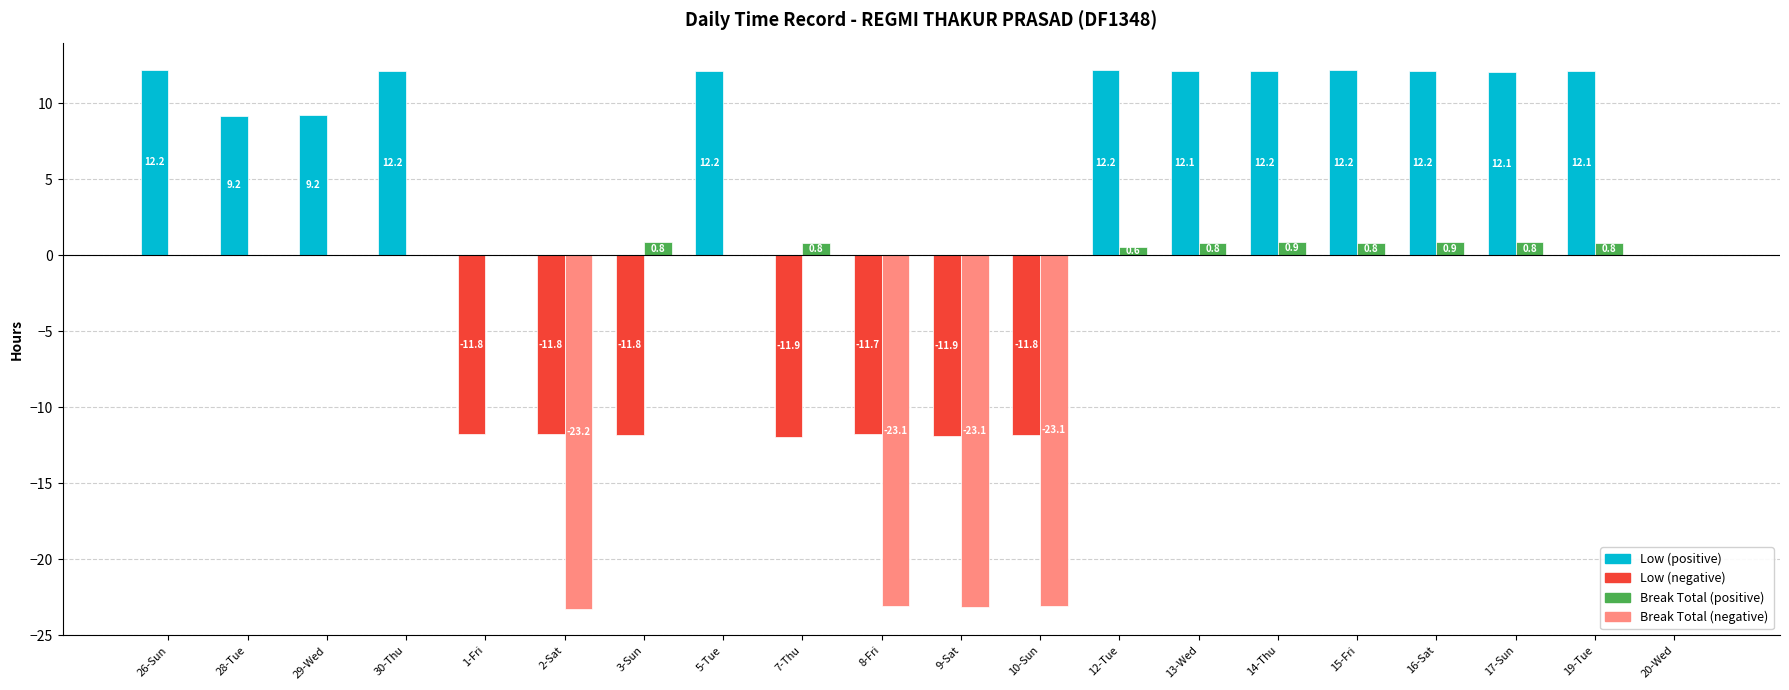

How many groups of bars are there?

20